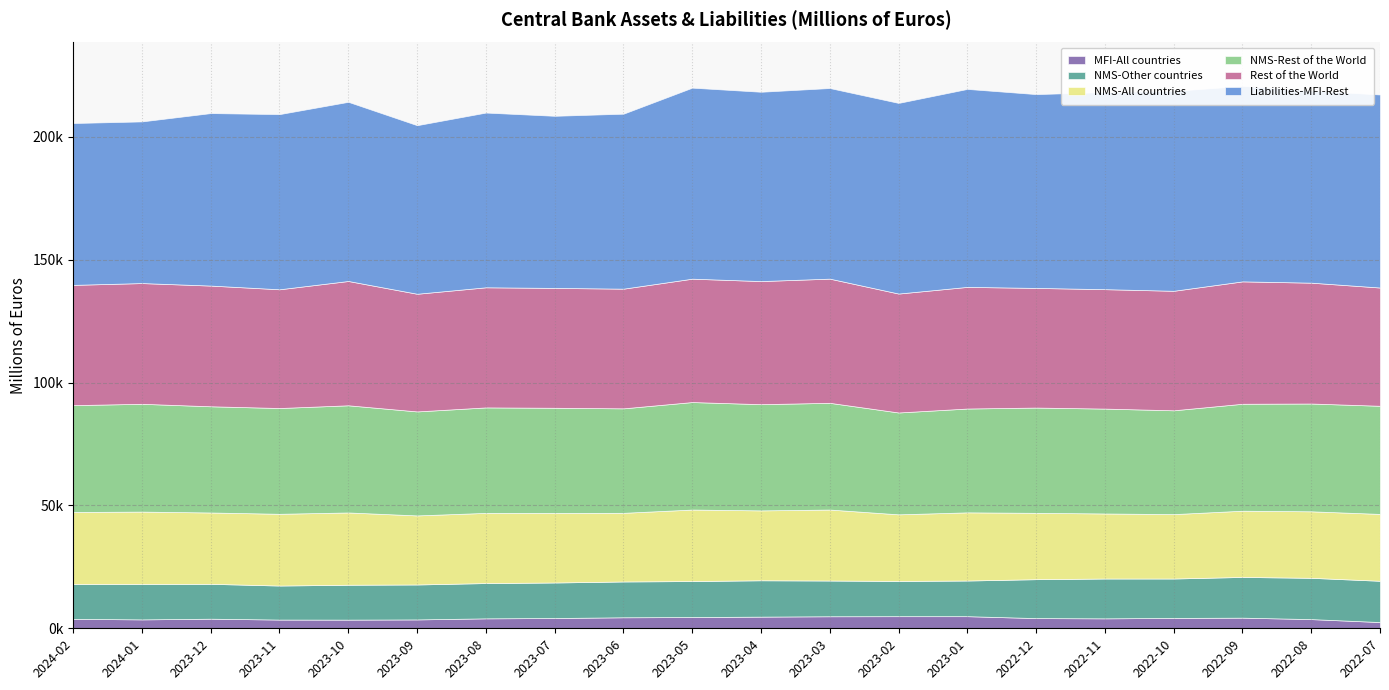

Rank the categories by Rest of the World value from lowest to highest.

2023-09, 2022-07, 2023-11, 2023-02, 2022-11, 2022-10, 2022-12, 2023-06, 2023-07, 2023-08, 2024-02, 2023-12, 2024-01, 2022-08, 2023-01, 2022-09, 2023-04, 2023-05, 2023-03, 2023-10